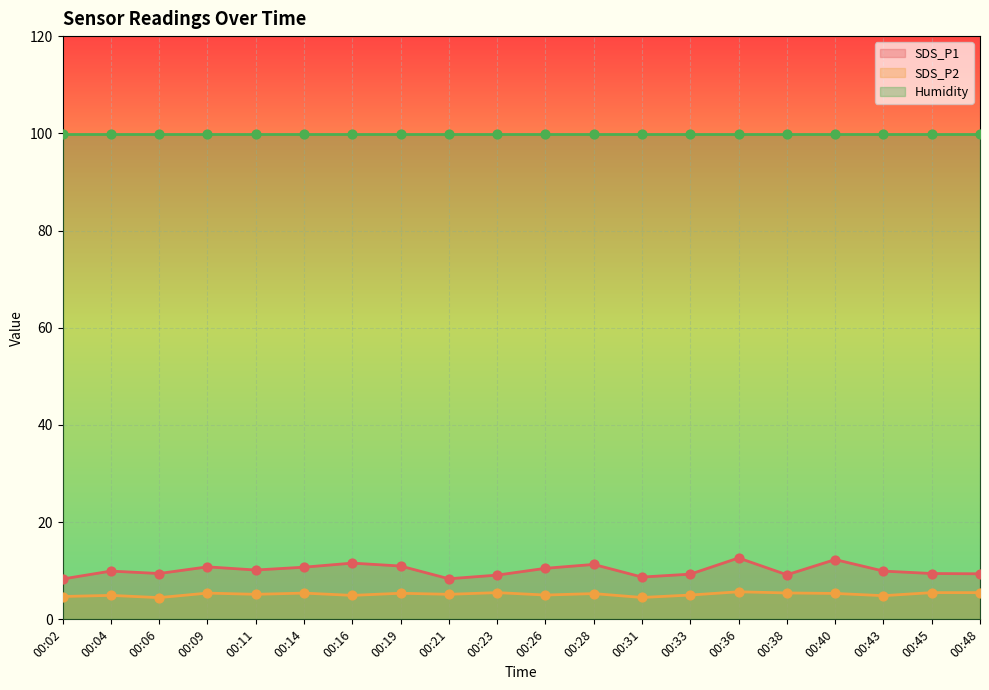

Which series reaches the minimum Y coordinate?

SDS_P2